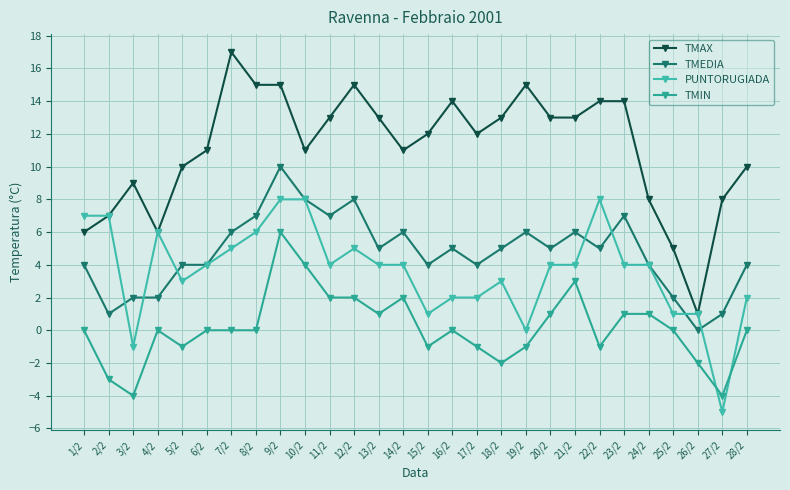

The value of TMIN at 18/2 is -3. True or false?

False